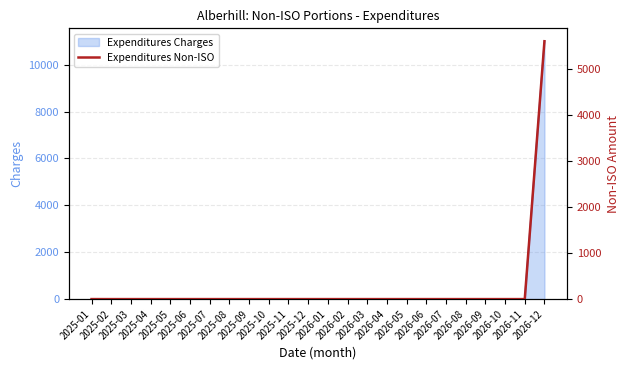

Between 2026-08 and 2026-09, which is larger?

2026-08